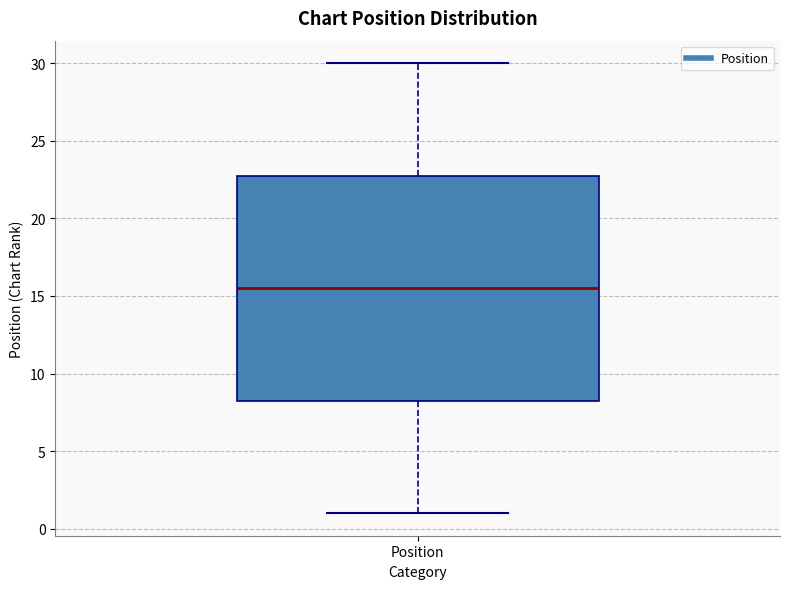

Transcribe this box plot: give where the median line is, the range the box spans, and where the two whiskers end, as read against the y-axis. The values are not printed on the chart, so give them approximately, as read against the axis.

median 15.5, box 8.5 to 23.0, whiskers 1.0 to 30.0